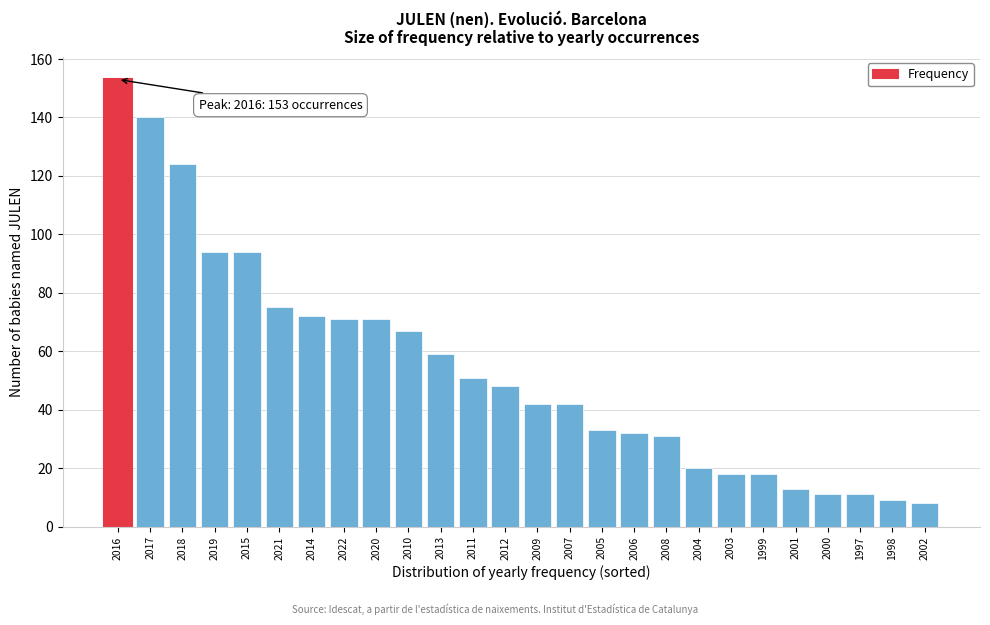

Reading left to right, list all the values displayed in this chart.

2016=153	2017=140	2018=124	2019=94	2015=94	2021=75	2014=72	2022=71	2020=71	2010=67	2013=59	2011=51	2012=48	2009=42	2007=42	2005=33	2006=32	2008=31	2004=20	2003=18	1999=18	2001=13	2000=11	1997=11	1998=9	2002=8